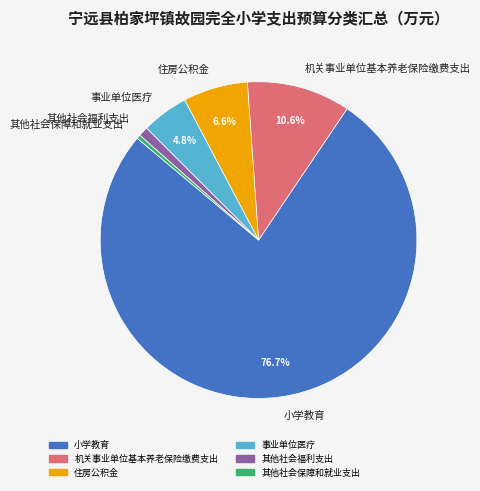

Is it true that 其他社会福利支出 is 1% of the pie?

True